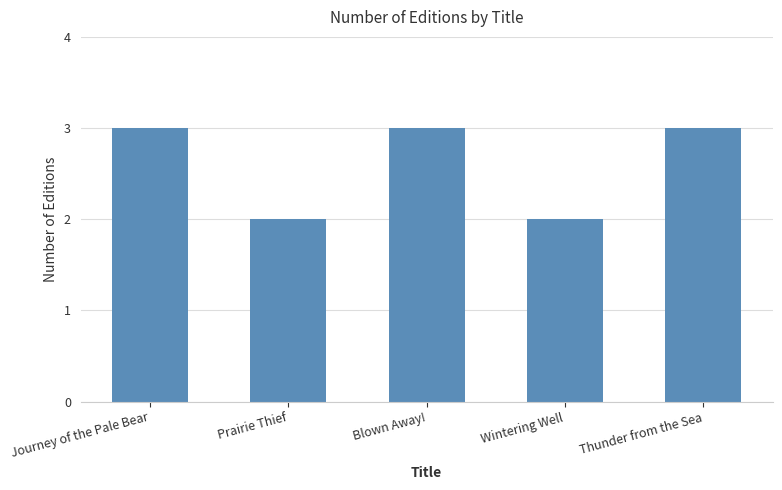

Reading left to right, what are all the values shown in this chart?

Journey of the Pale Bear=3	Prairie Thief=2	Blown Away!=3	Wintering Well=2	Thunder from the Sea=3